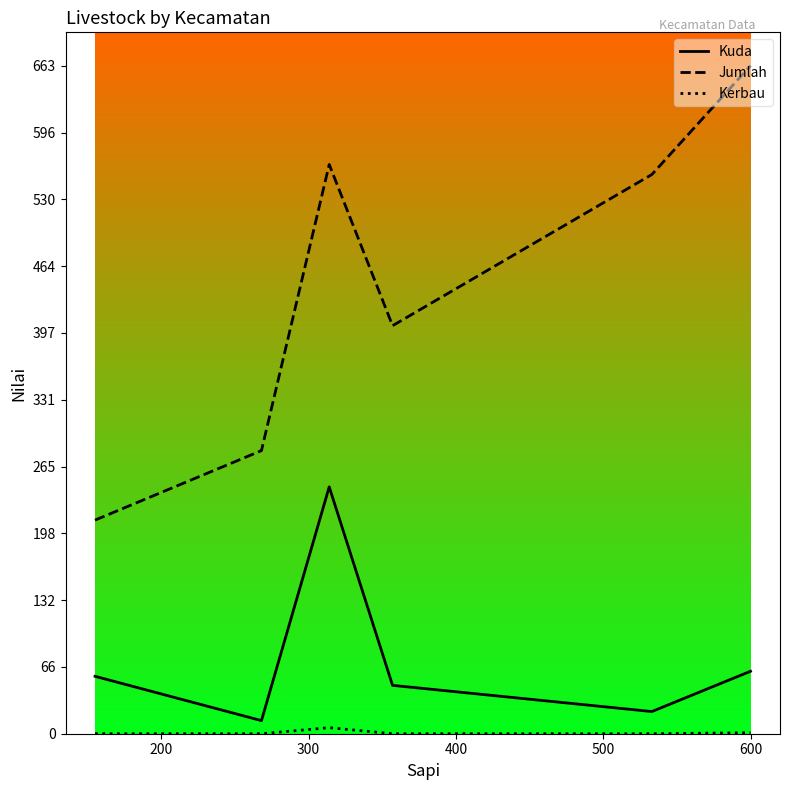

What is the difference between the second highest and minimum values in the Jumlah series?

353